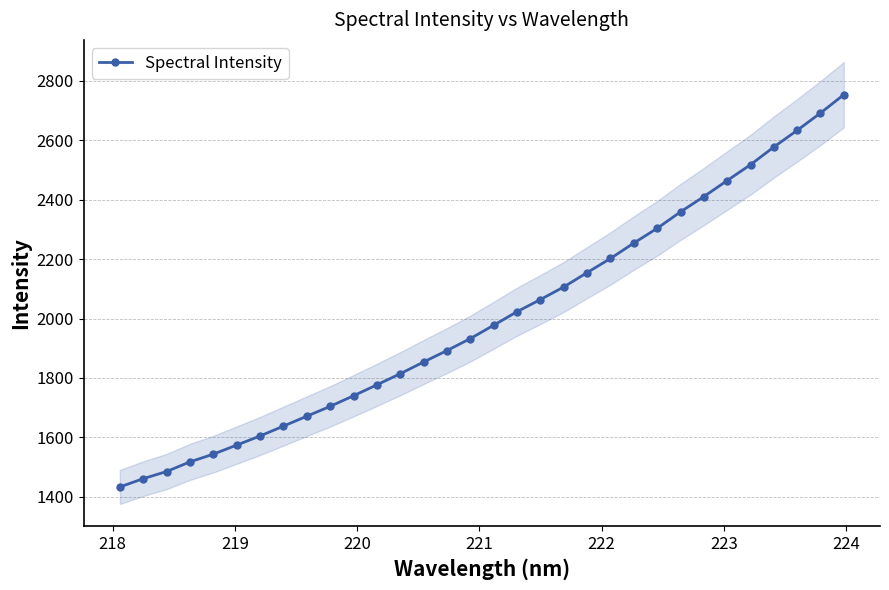

How many data points in Spectral Intensity are less than 1977?

16